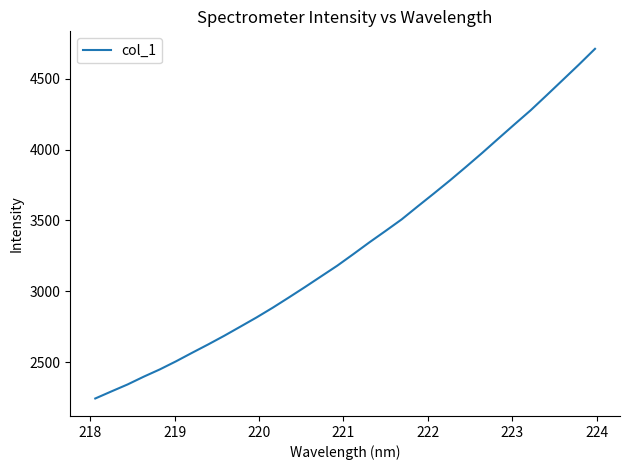

What is the smallest value displayed?

2245.1